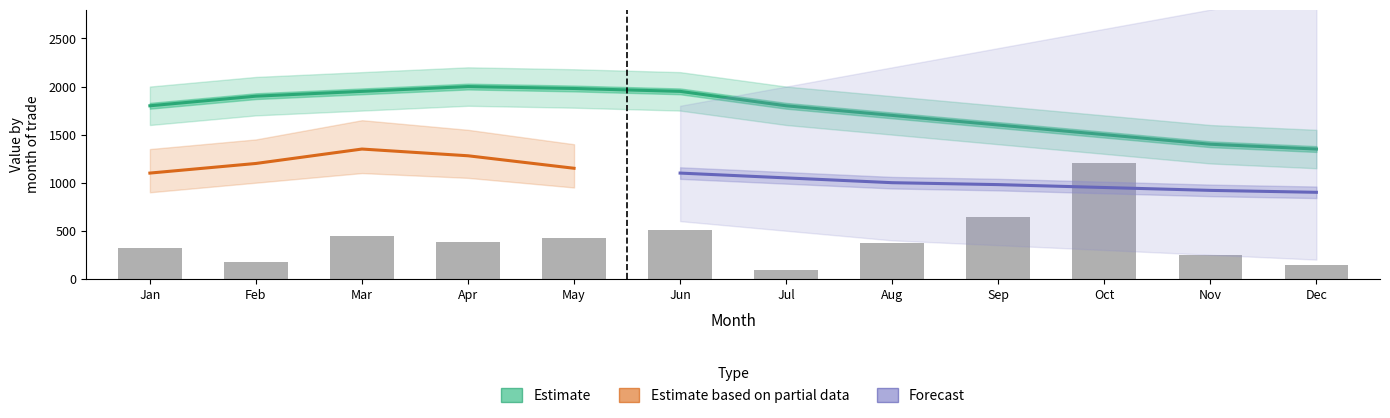

Which label corresponds to the largest value in the chart?

Apr